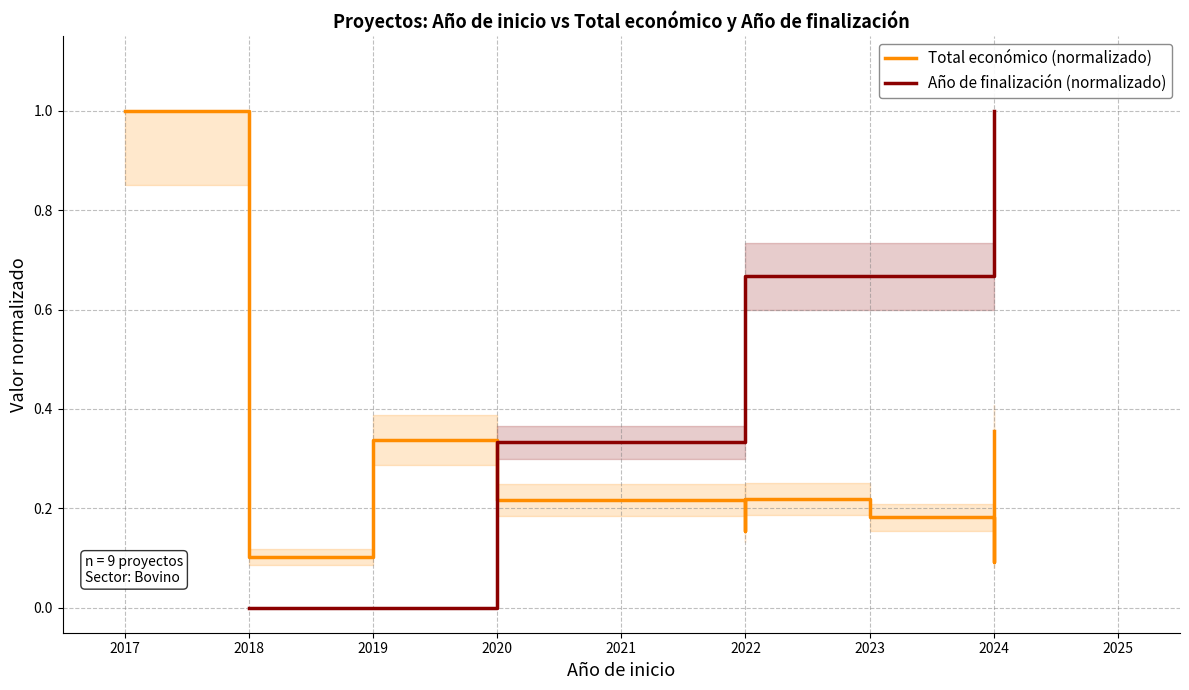

What is the difference between the second highest and minimum values in the Total económico (normalizado) series?

0.3